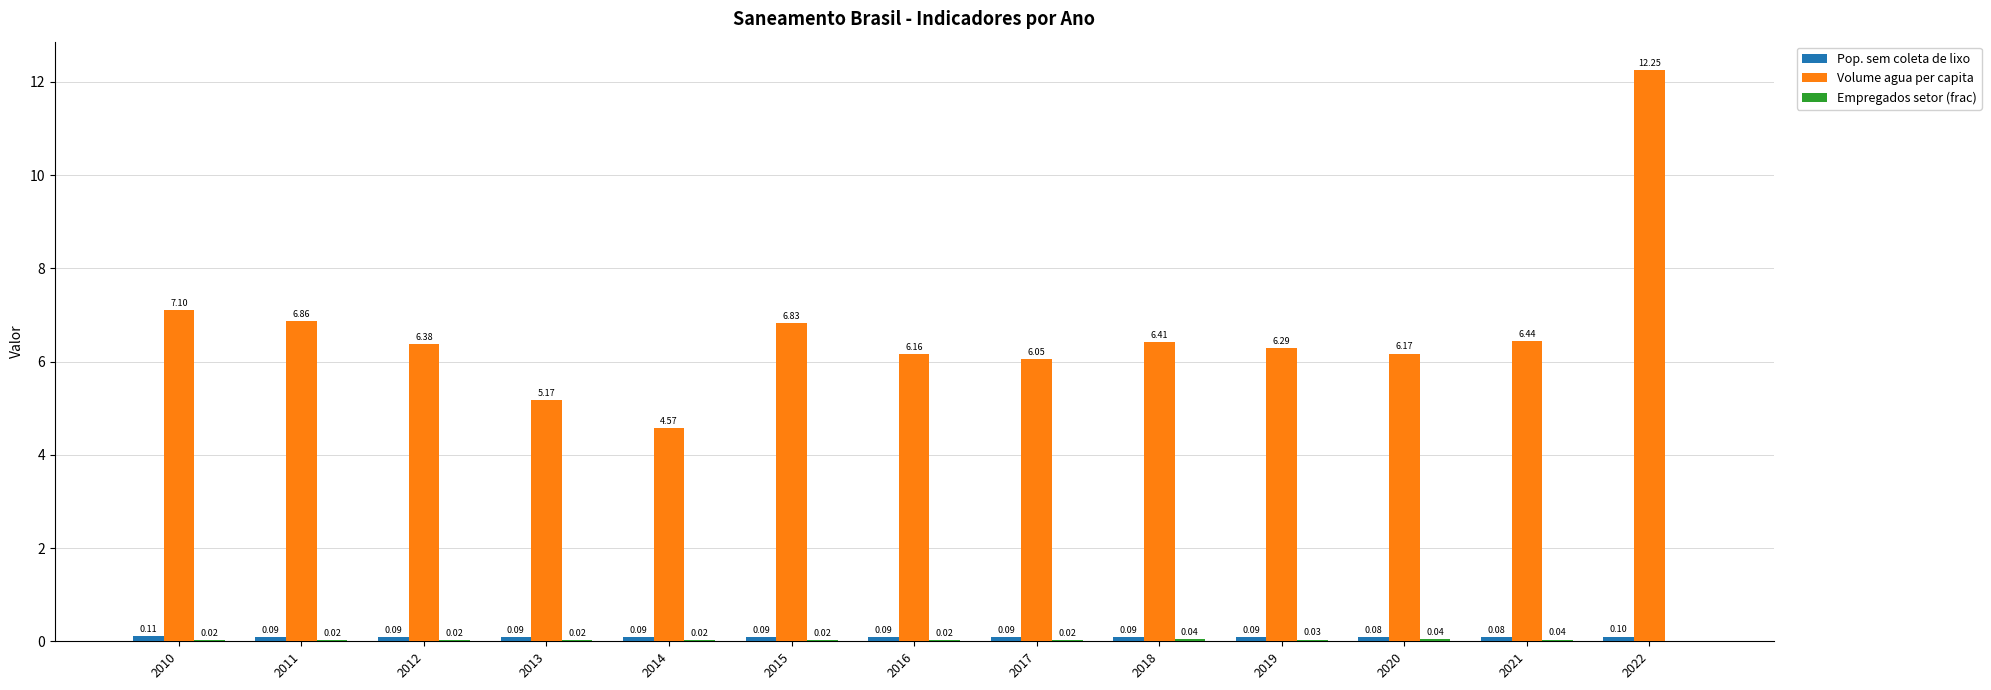

Which series has the largest total across all categories?

Volume agua per capita